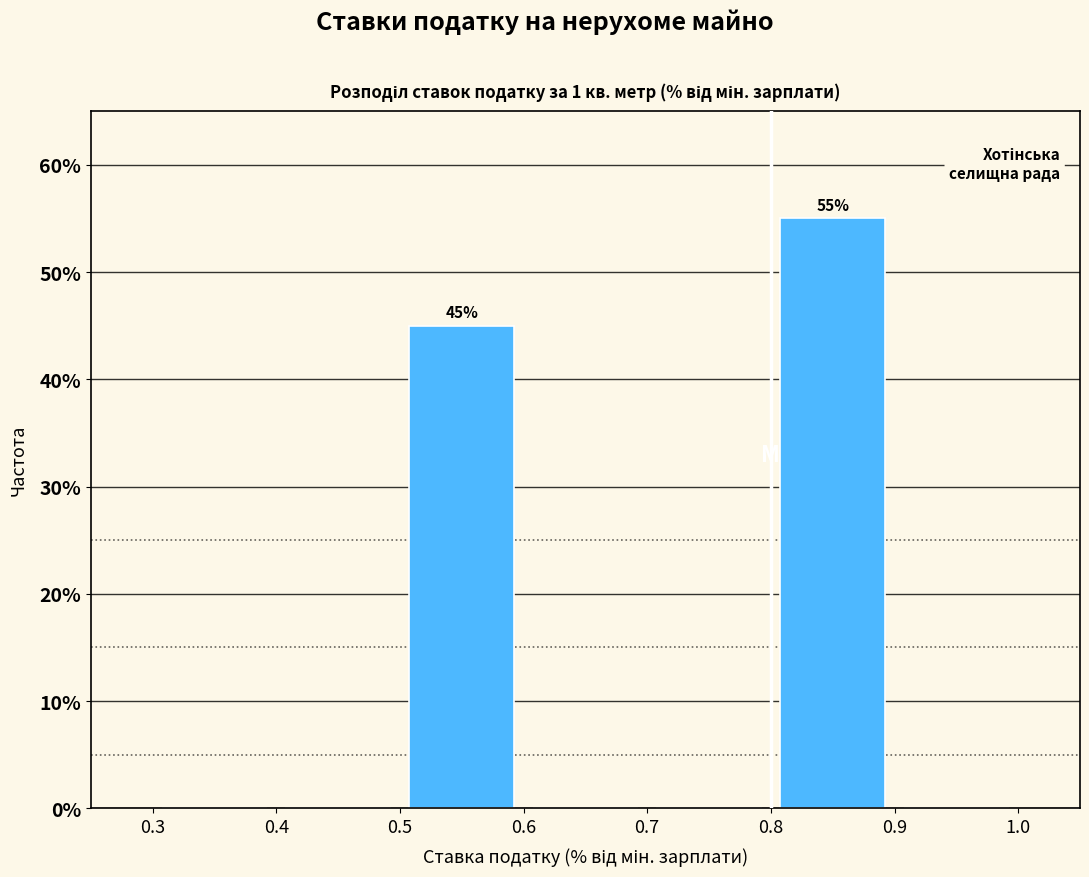

Over which range of the x-axis is the bar tallest?

0.8 to 0.9